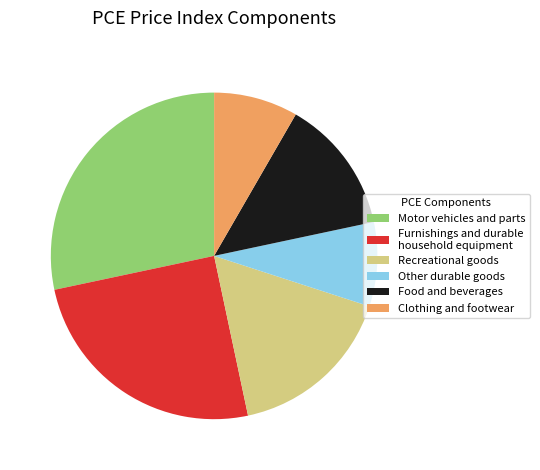

The Food and beverages slice represents 21% of the pie. True or false?

False